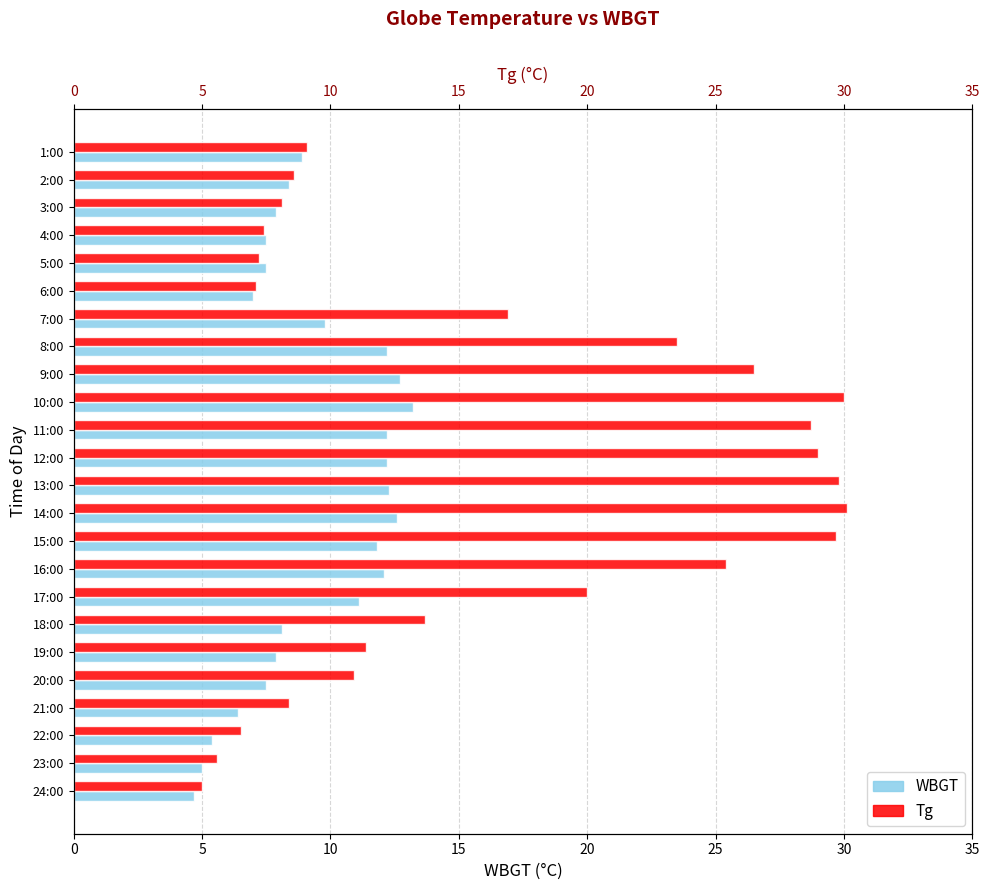

Between 10:00 and 17:00, which series saw the biggest shift?

Tg